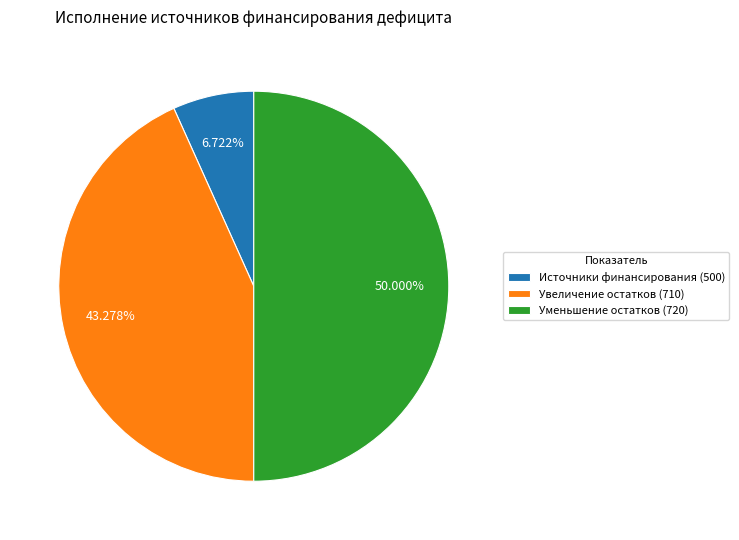

Does Источники финансирования (500) represent more than half of the total?

No